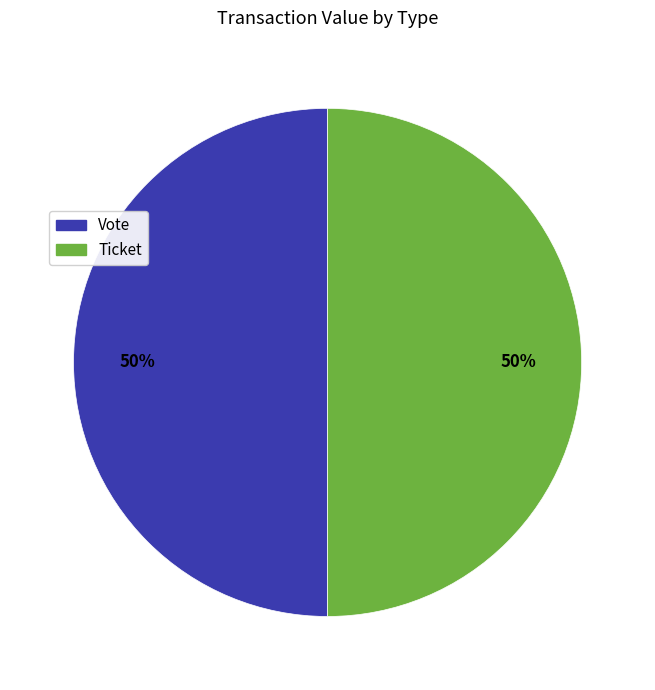

What is the ratio of the value at Vote to the value at Ticket?

1.0